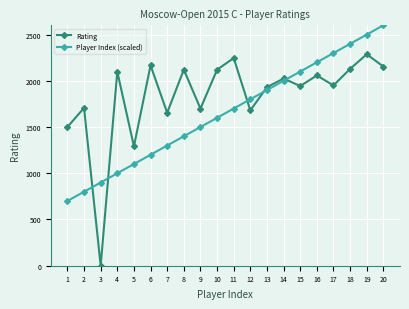

What is the difference between the Rating values at 20 and 17?

204